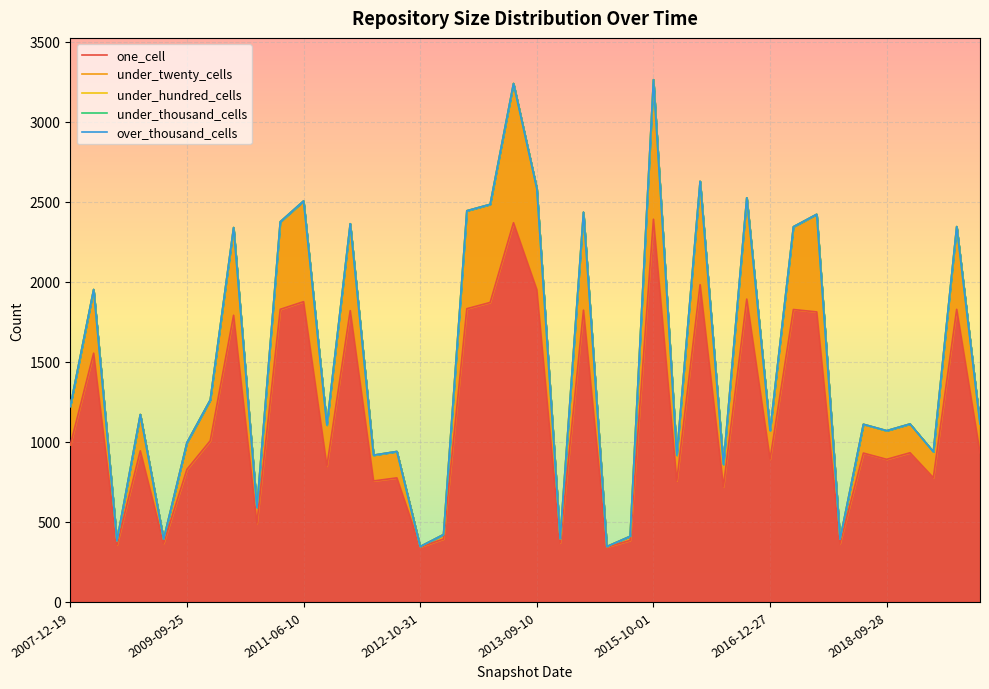

True or false: under_hundred_cells has a value of 395 at 21.

True